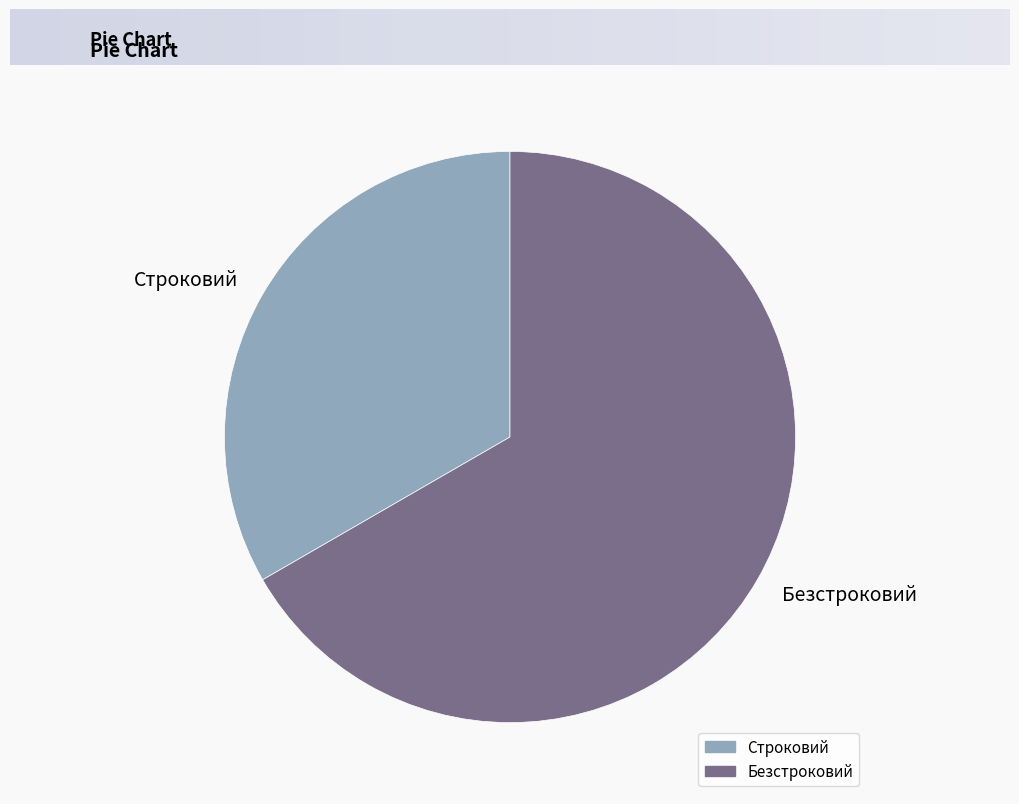

Count the number of slices in the pie.

2